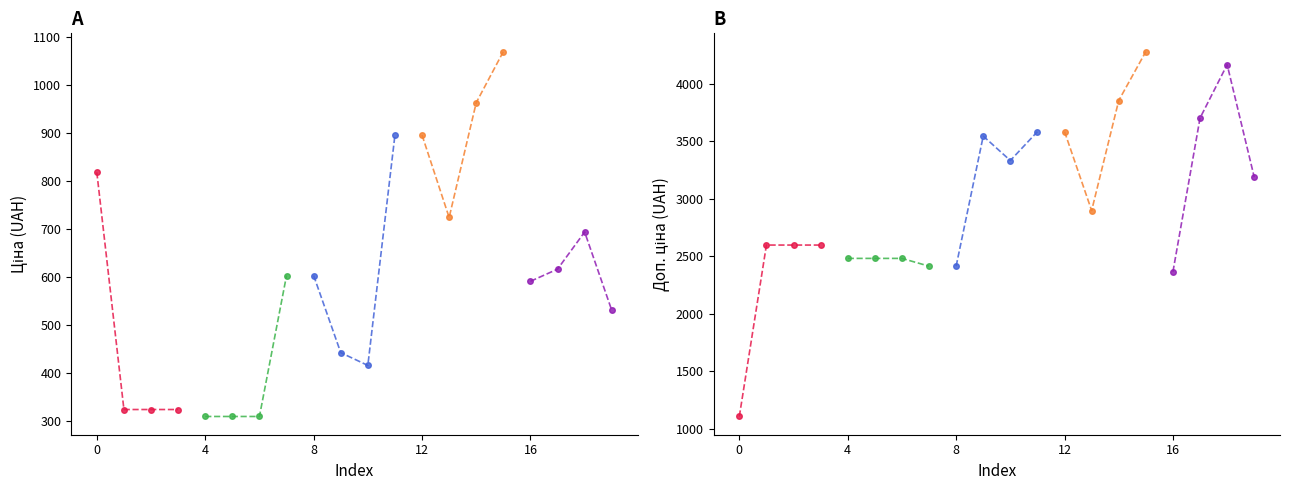

What value does the Item 2 series have at 4?

2482.4